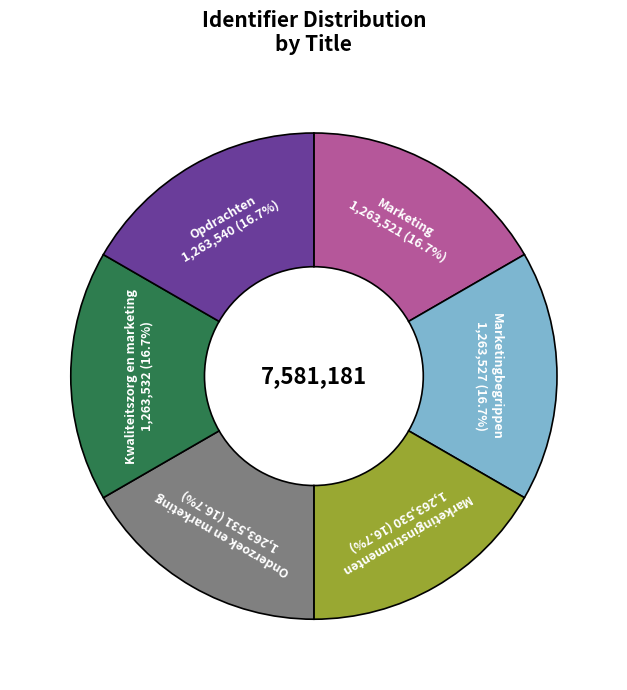

Does any single category account for the majority?

No